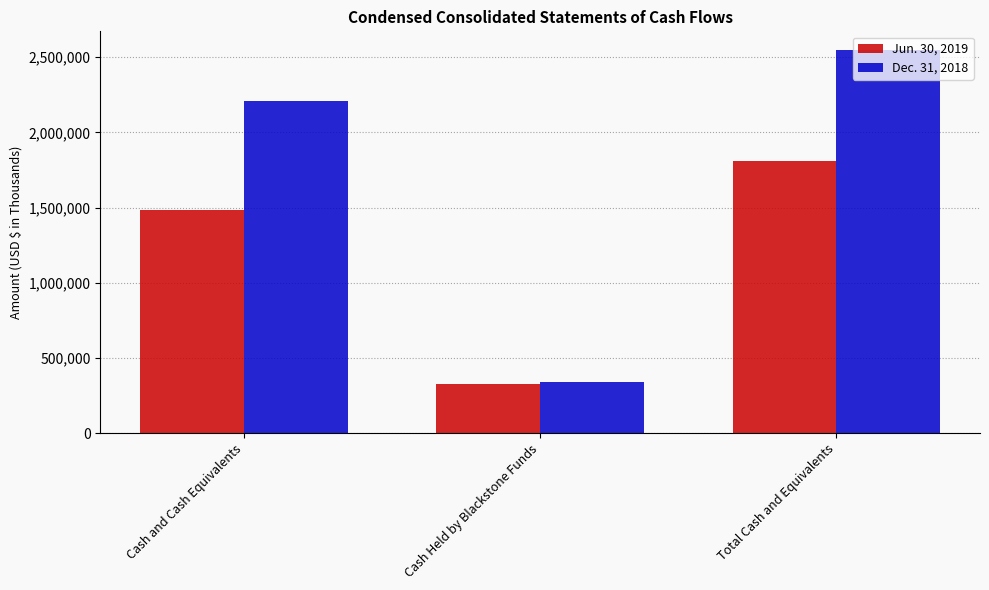

What position from the left is Cash Held by Blackstone Funds?

2